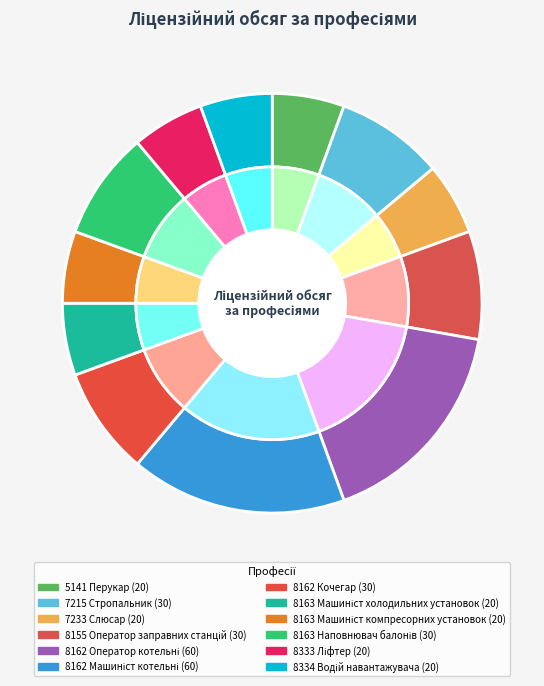

What is the largest slice in the pie chart?

8162 Оператор котельні